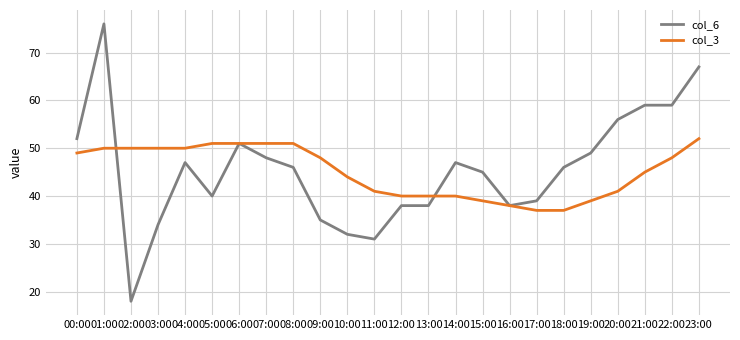

At 00:00, list the series in order from smallest to largest.

col_3, col_6